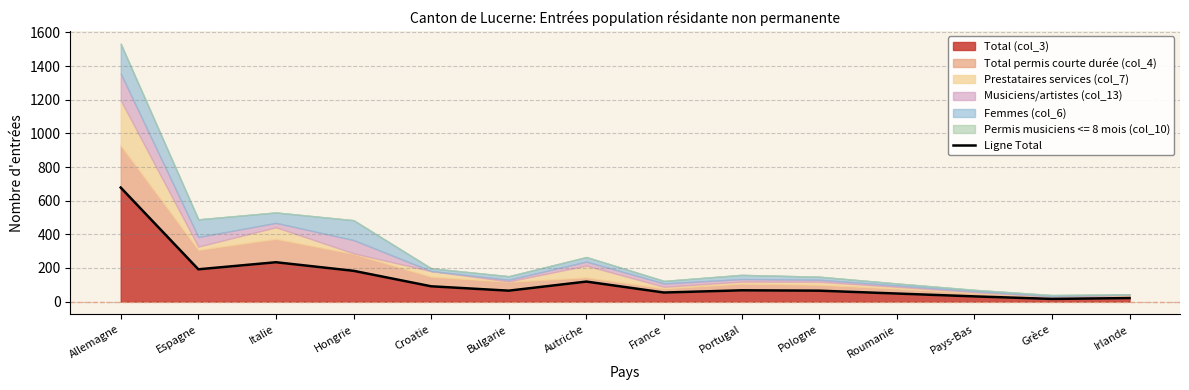

How many lines are shown in the chart?

1